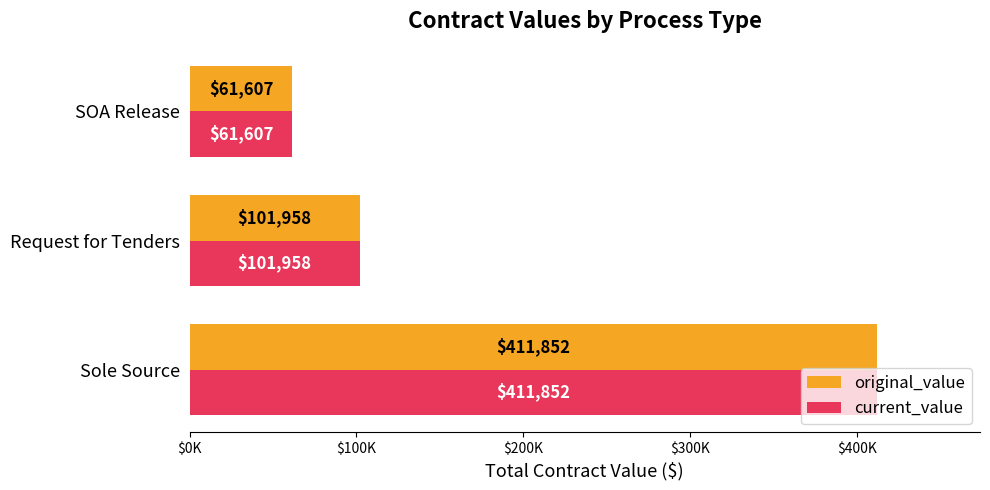

What are all the series names shown in the legend?

original_value, current_value